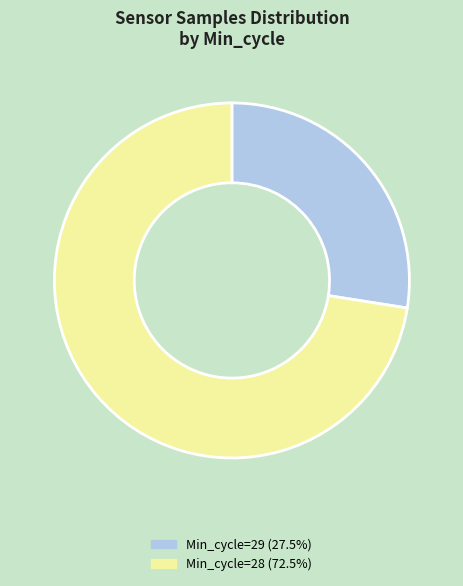

How many slices are in this pie chart?

2